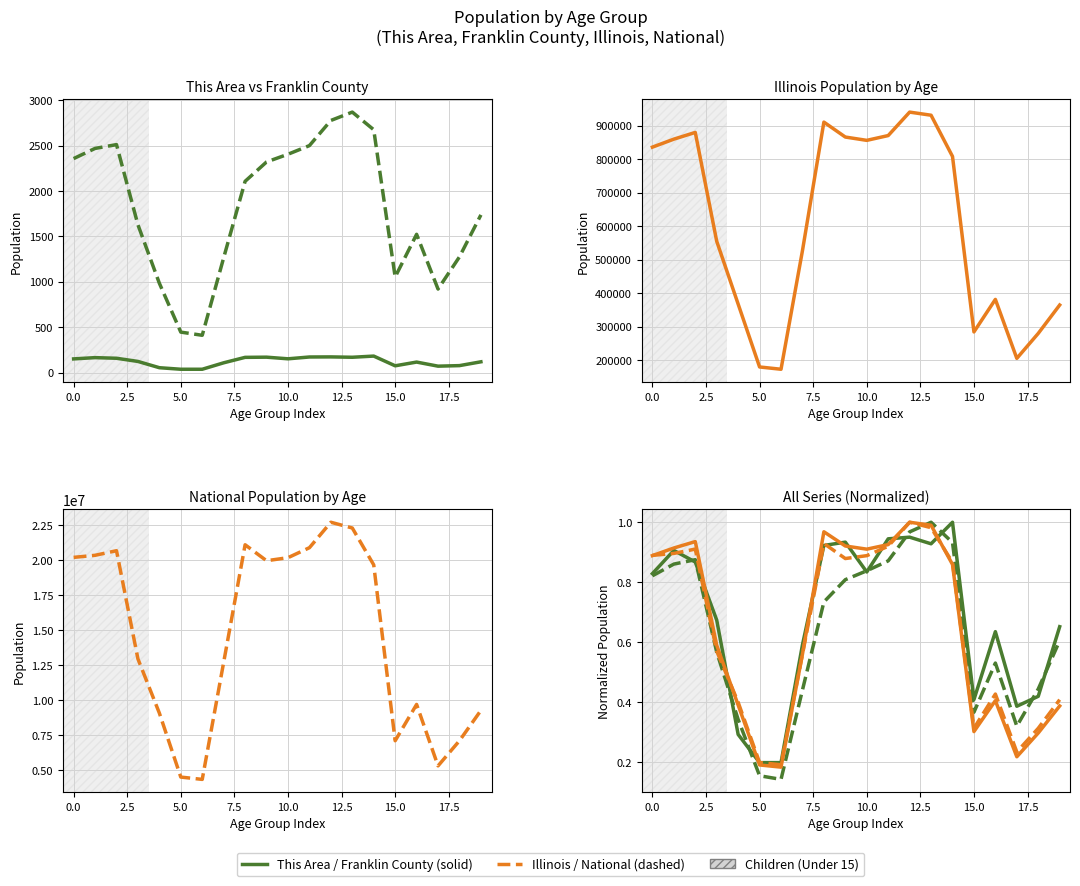

Which series changed the most between 10.0 and 18?

Franklin County